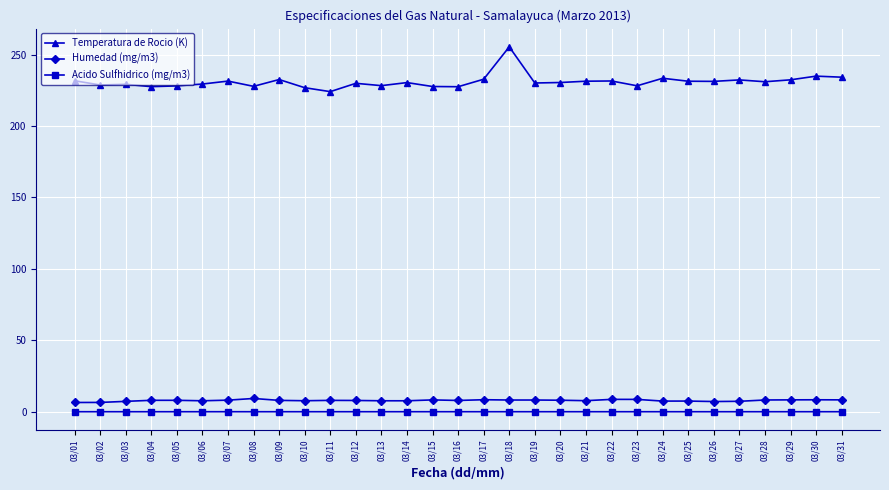

Does the chart display data point markers on the line(s)?

Yes